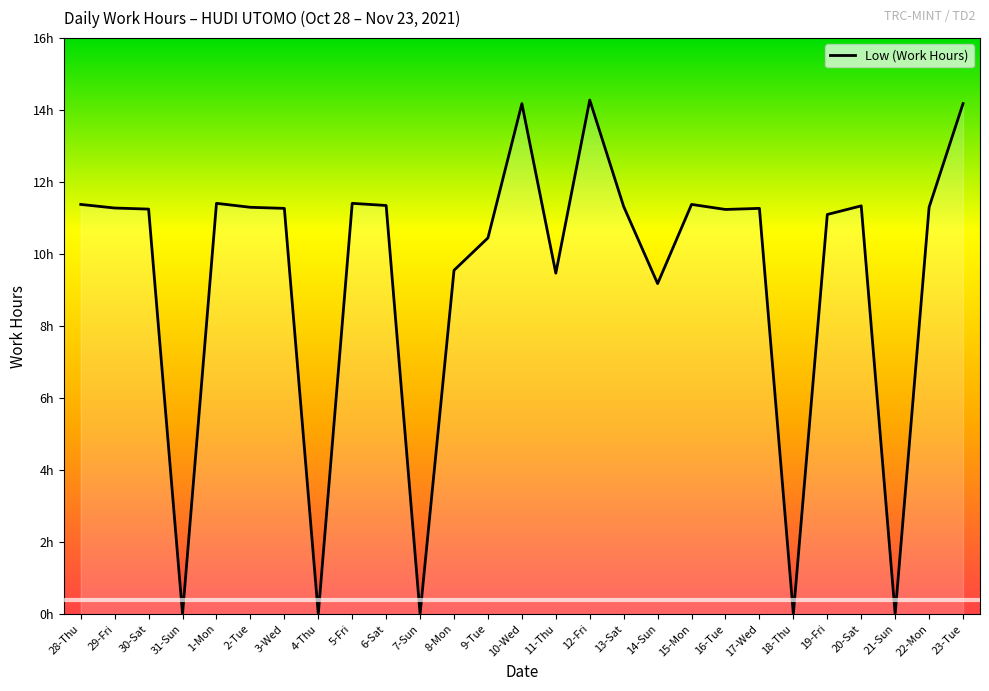

What is the value of the 13th point from the left?

10.4